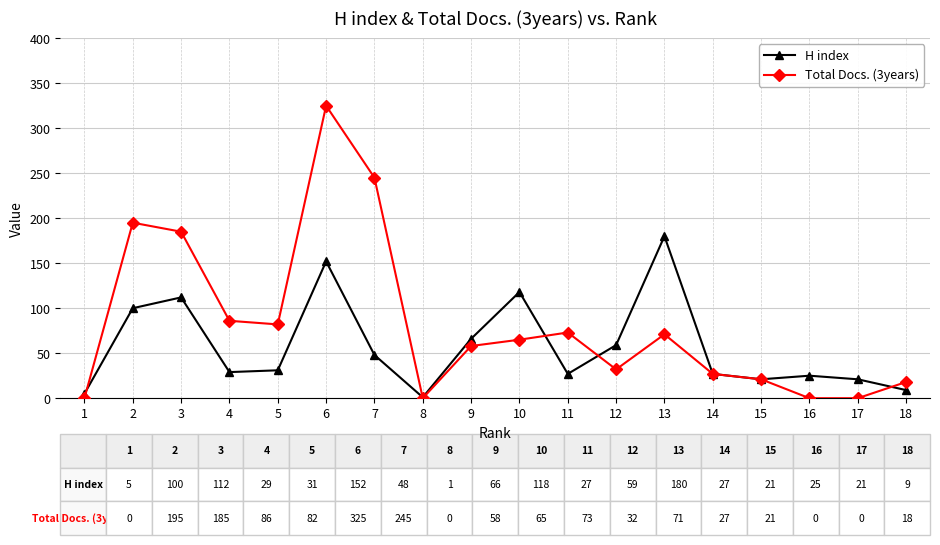

Reading left to right, extract all data points from this chart.

H index: 1=5	2=100	3=112	4=29	5=31	6=152	7=48	8=1	9=66	10=118	11=27	12=59	13=180	14=27	15=21	16=25	17=21	18=9
Total Docs. (3years): 1=0	2=195	3=185	4=86	5=82	6=325	7=245	8=0	9=58	10=65	11=73	12=32	13=71	14=27	15=21	16=0	17=0	18=18